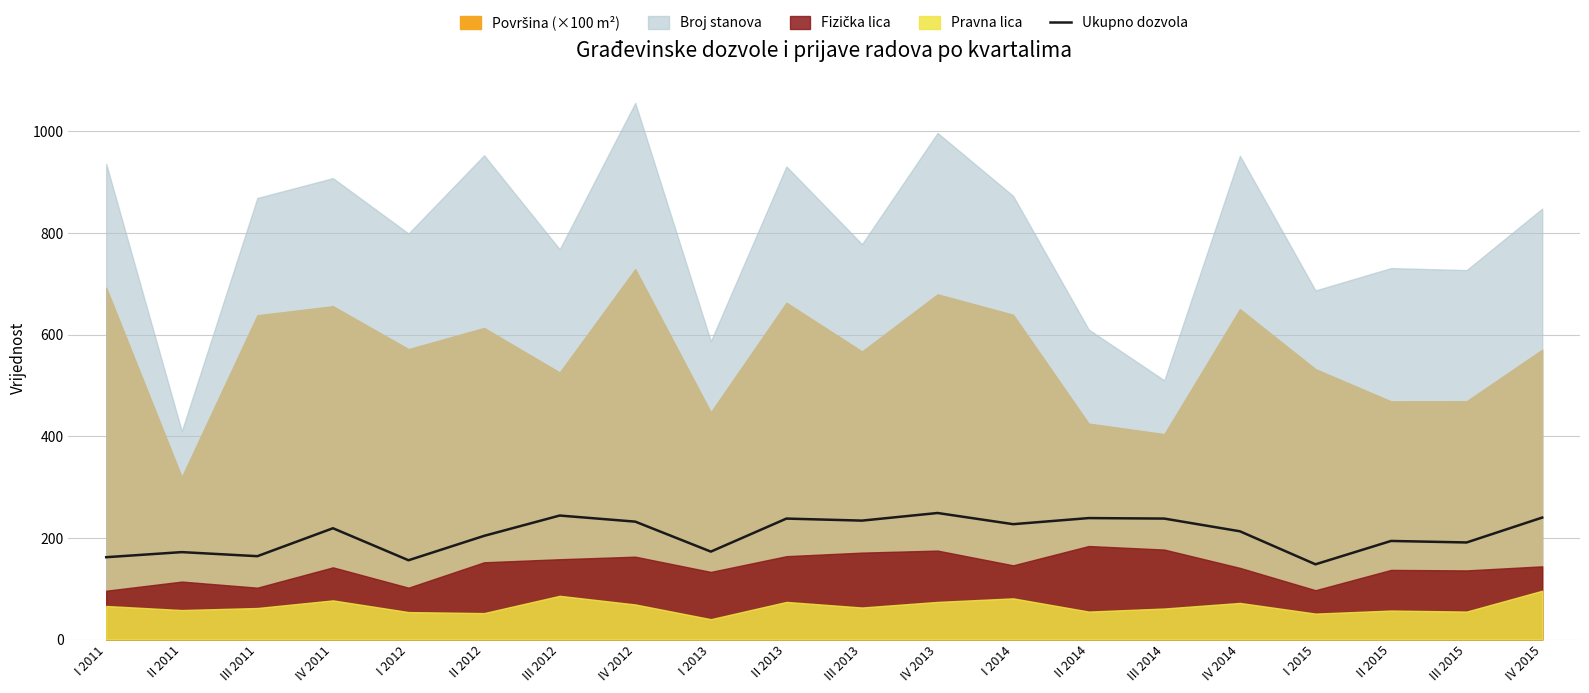

Read the value at III 2013, to the nearest 5.

235